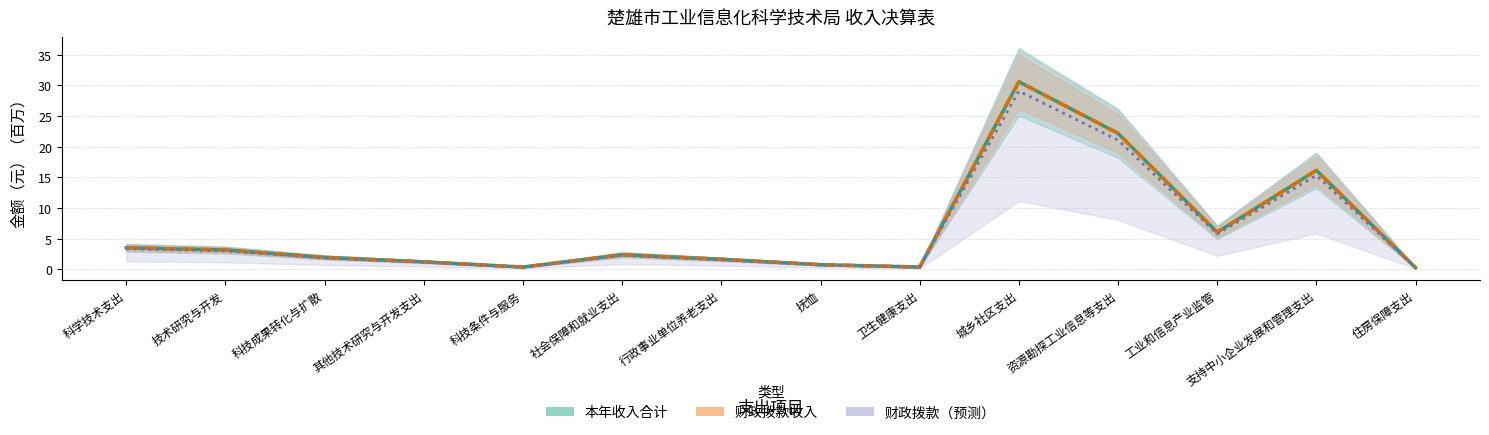

True or false: 本年收入合计 and 财政拨款收入 cross at least once.

False